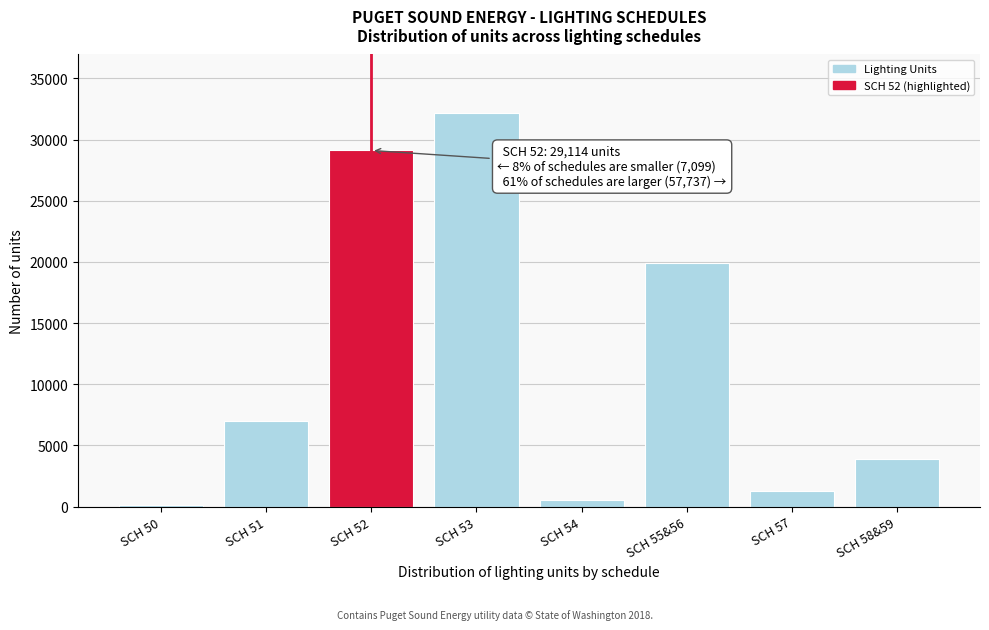

Reading right to left, list all the values displayed in this chart.

3850	1276	19938	536	32137	29114	6967	132